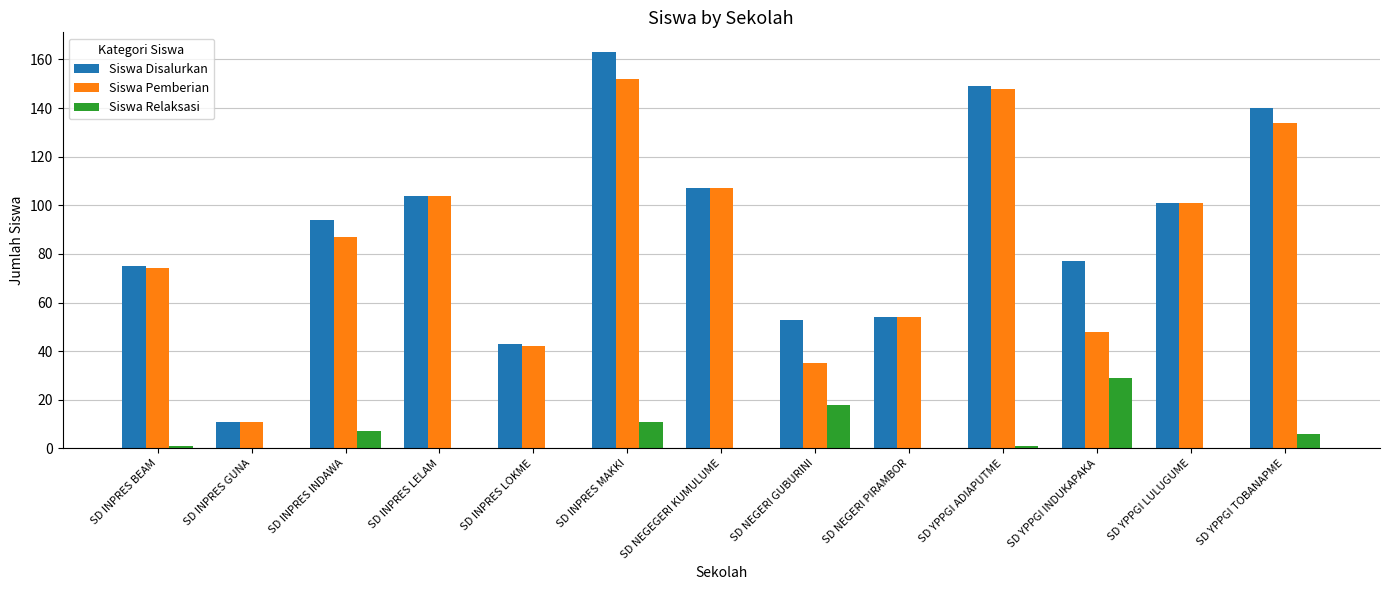

What is the highest value of the Siswa Relaksasi series?

29